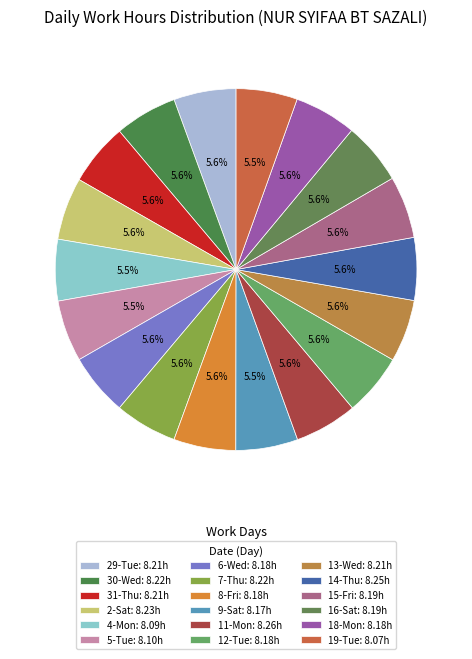

Is there any slice that represents more than half of the pie?

No